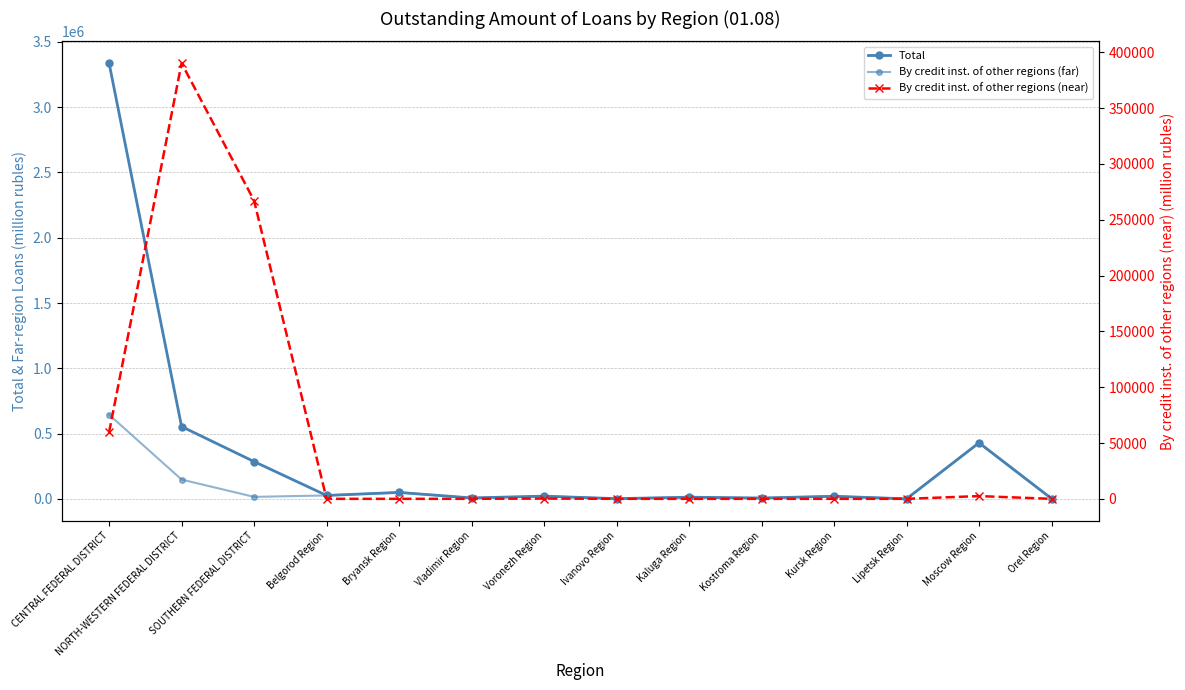

Between Moscow Region and NORTH-WESTERN FEDERAL DISTRICT, which is larger?

NORTH-WESTERN FEDERAL DISTRICT